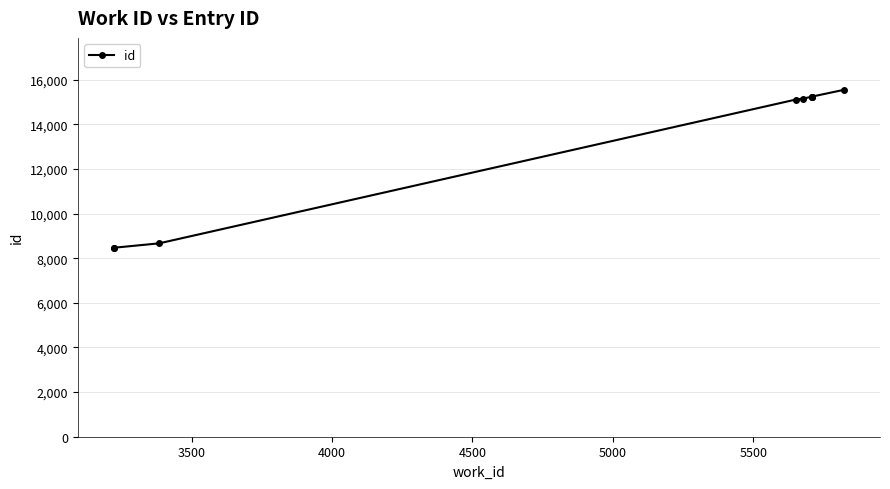

Is this an area chart (filled region under the line)?

No